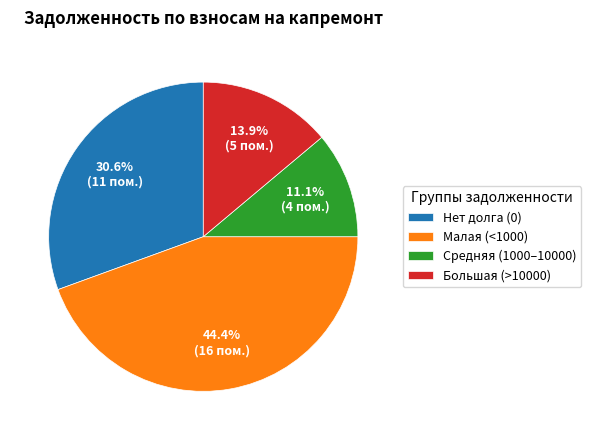

Combined, do Средняя (1000–10000) and Нет долга (0) account for over 50%?

No